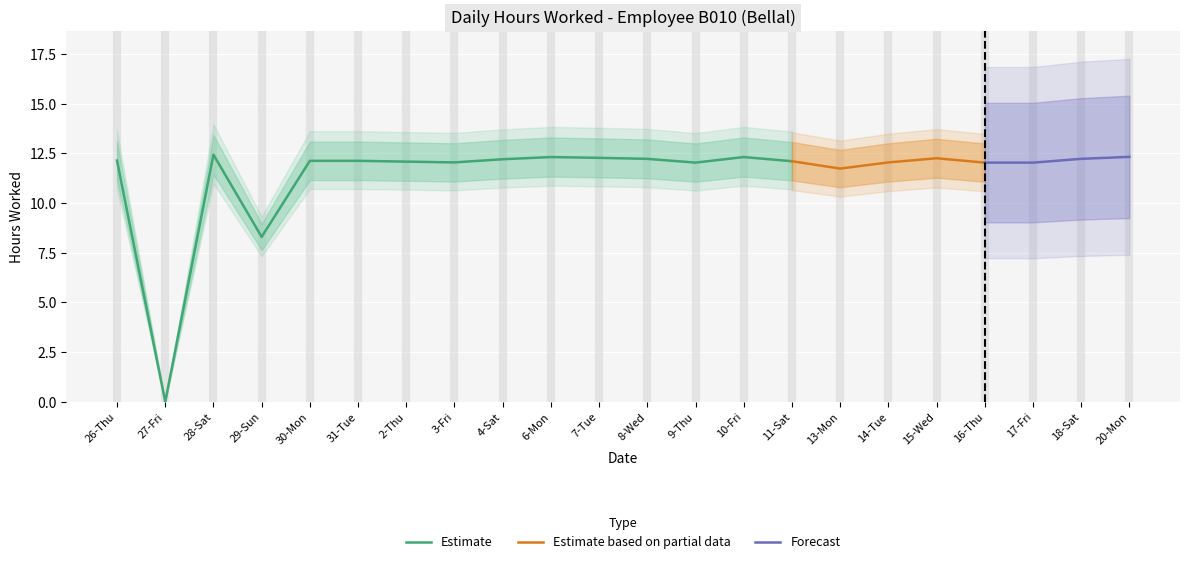

What position from the left is 10-Fri?

14